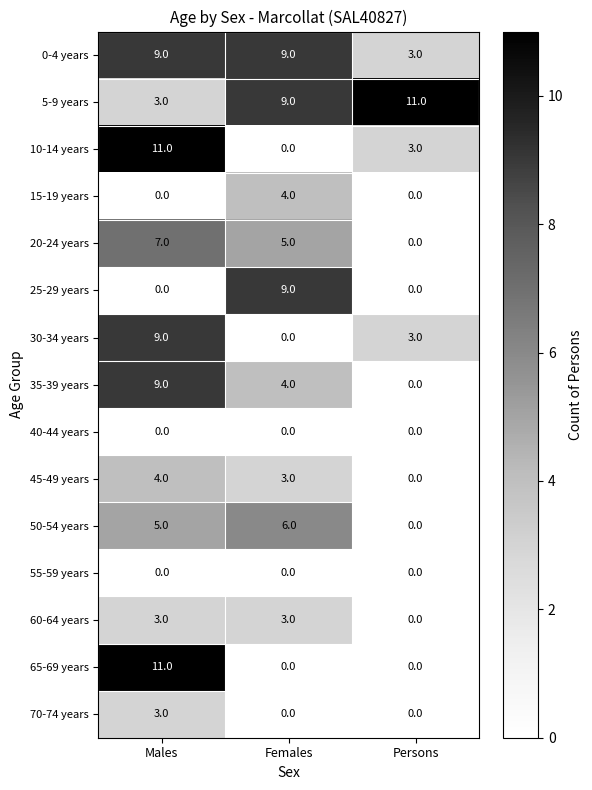

At which label does 45-49 years reach its minimum?

Persons